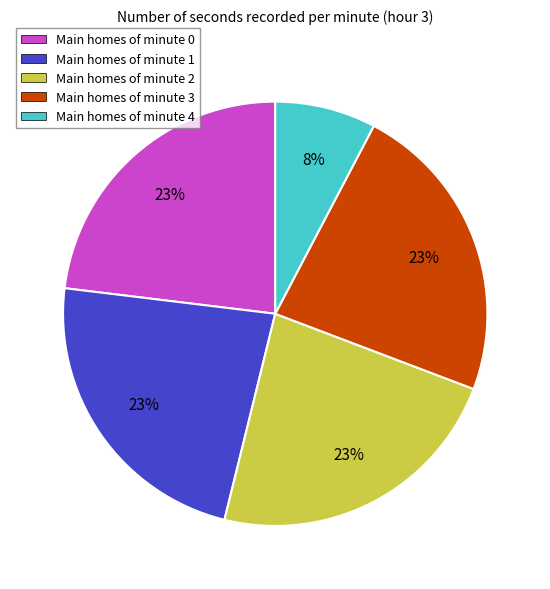

Count the number of slices in the pie.

5